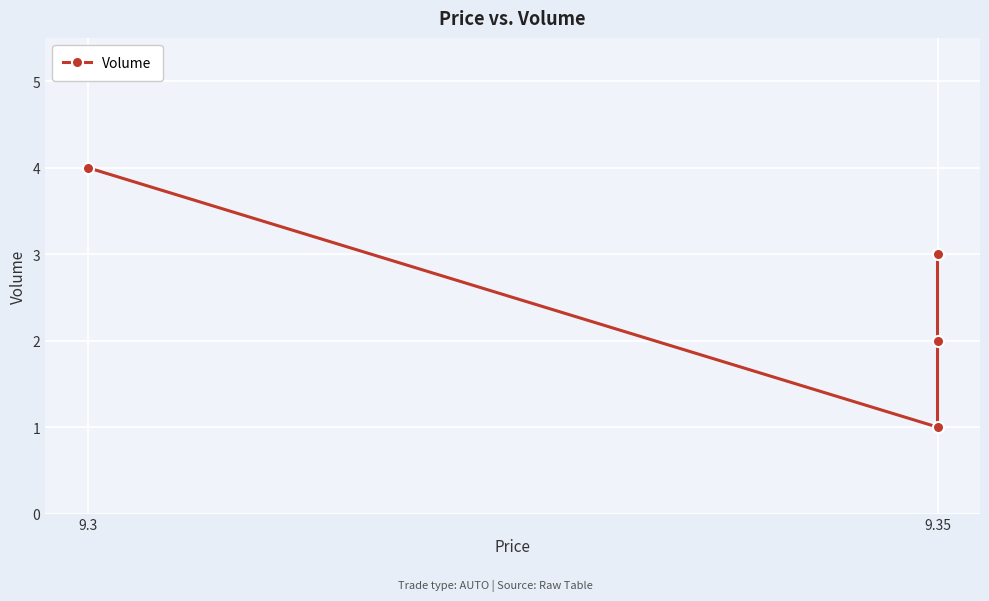

The chart shows a value of 2 at 9.35. True or false?

True